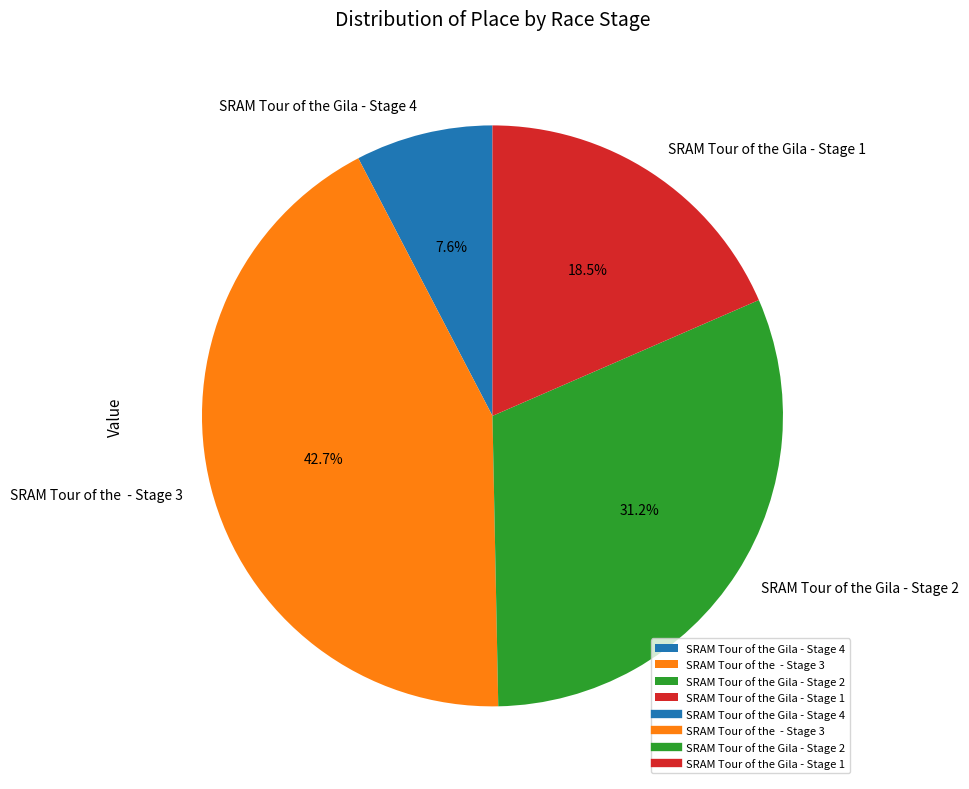

Which category has the biggest portion of the pie?

SRAM Tour of the - Stage 3